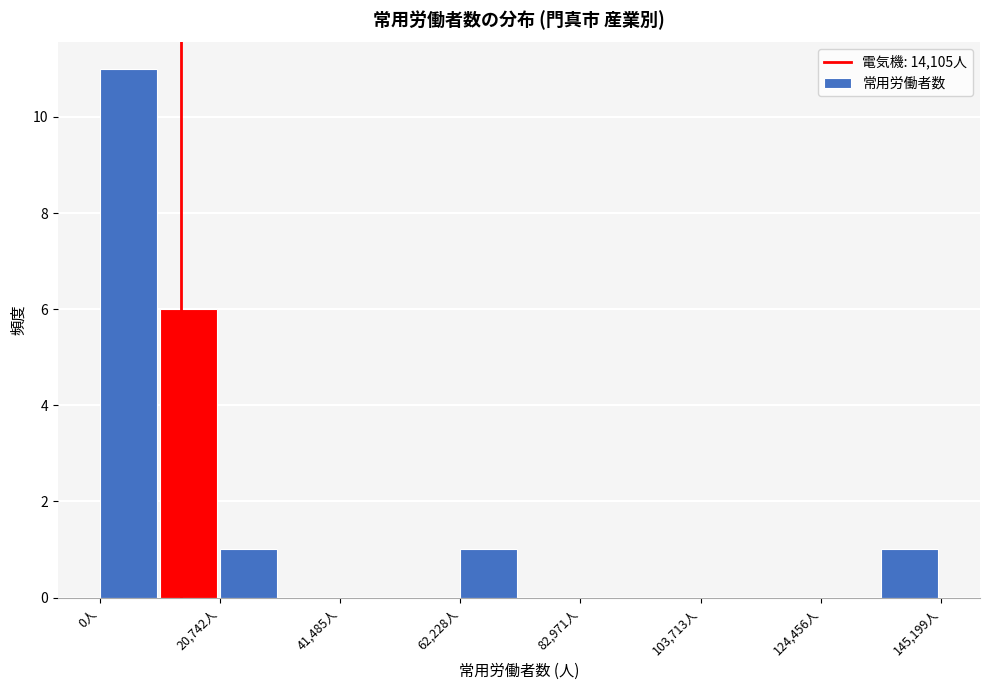

Read against the x-axis, roughly where is the centre of the tallest bar?

5000